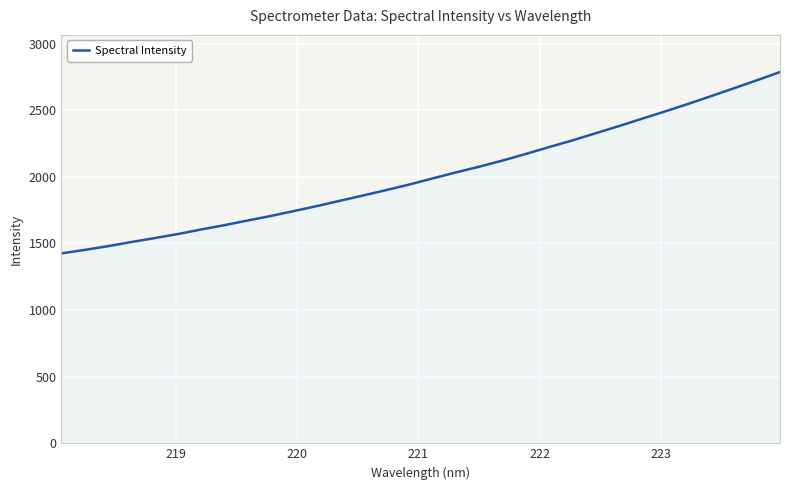

What is the smallest value displayed?

1425.2